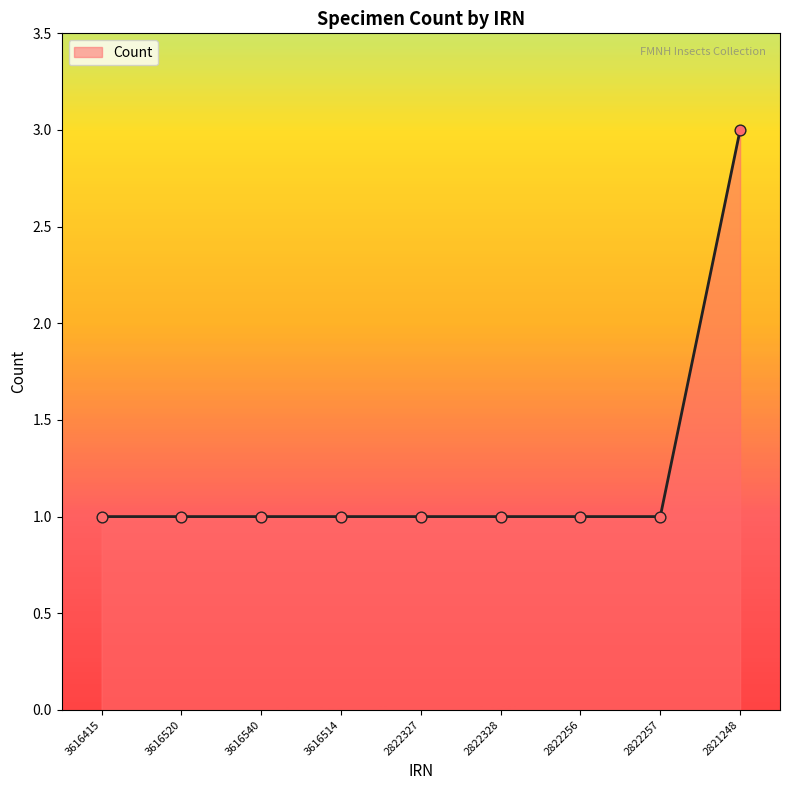

What is the ratio of the value at 2822328 to the value at 2821248?

0.3